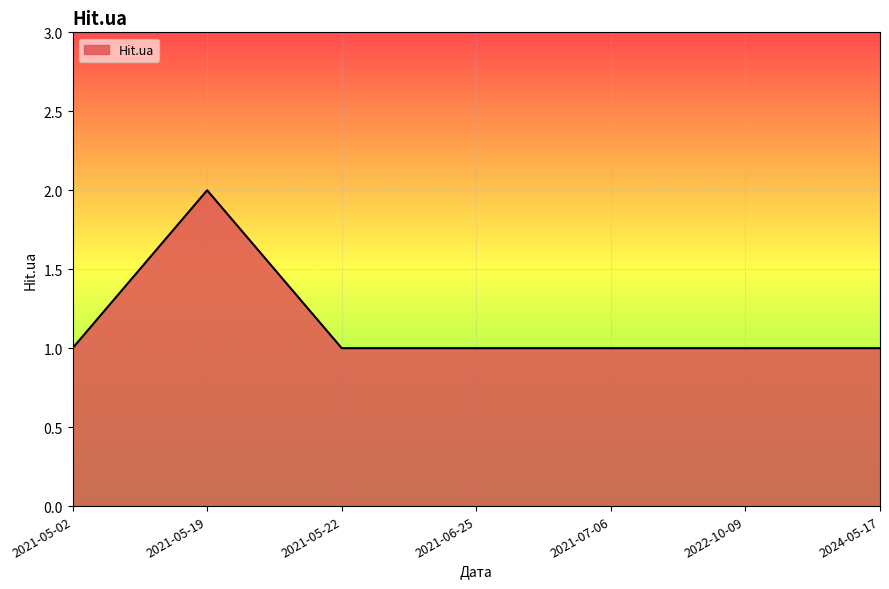

True or false: there are more than 0 points higher than both neighbors.

True